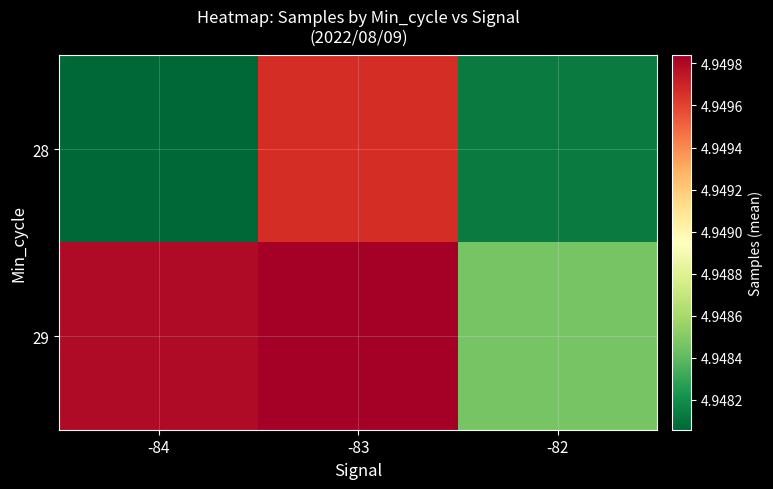

At how many categories does at least one series exceed 4949281?

2